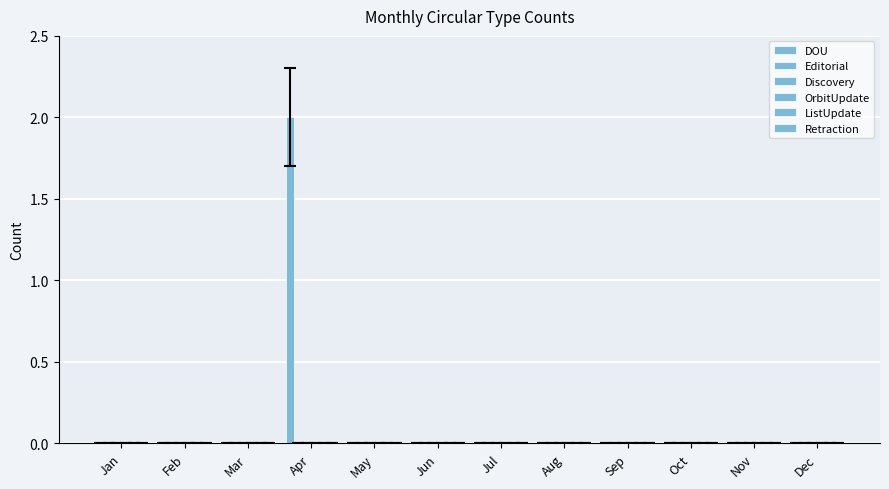

How many categories are shown in the chart?

12